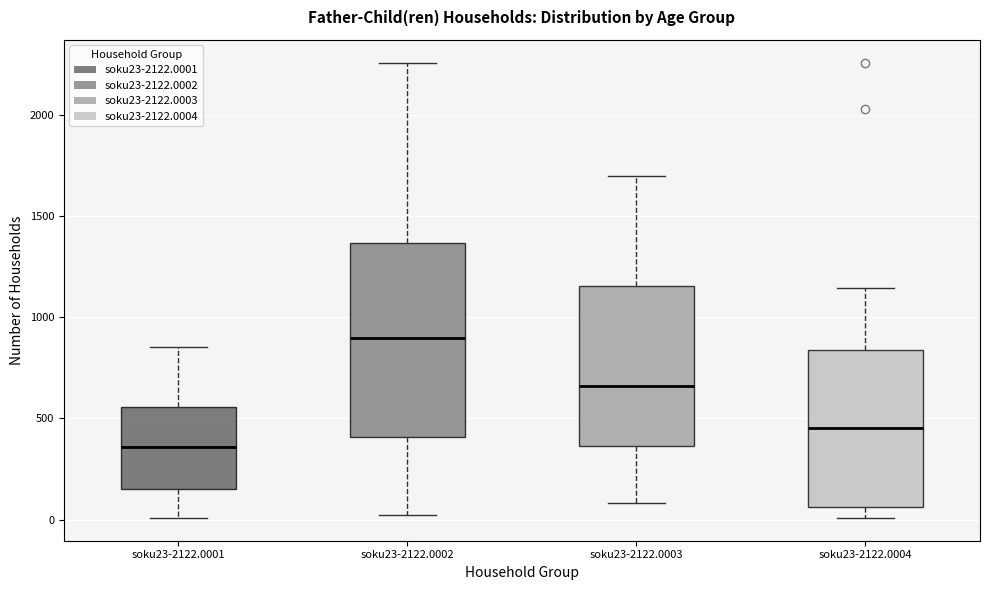

Which box's median line is the highest?

soku23-2122.0002